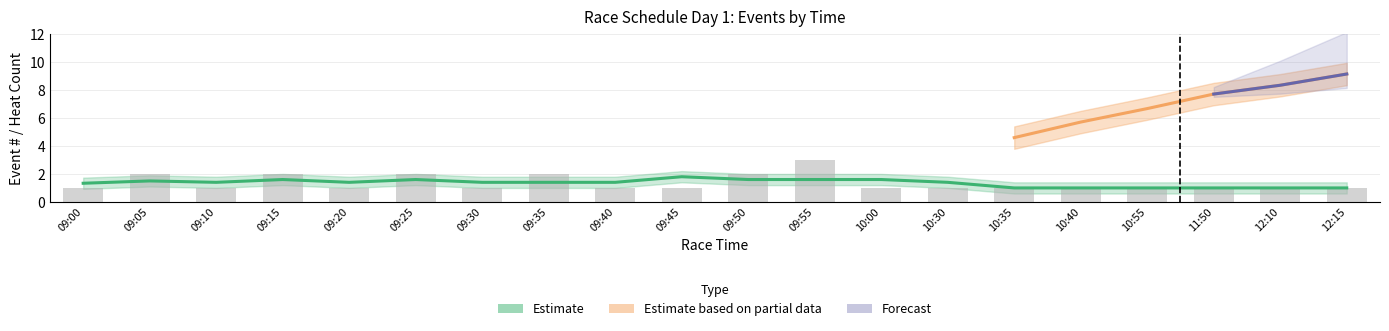

At which category does the chart reach its minimum across all series?

09:00